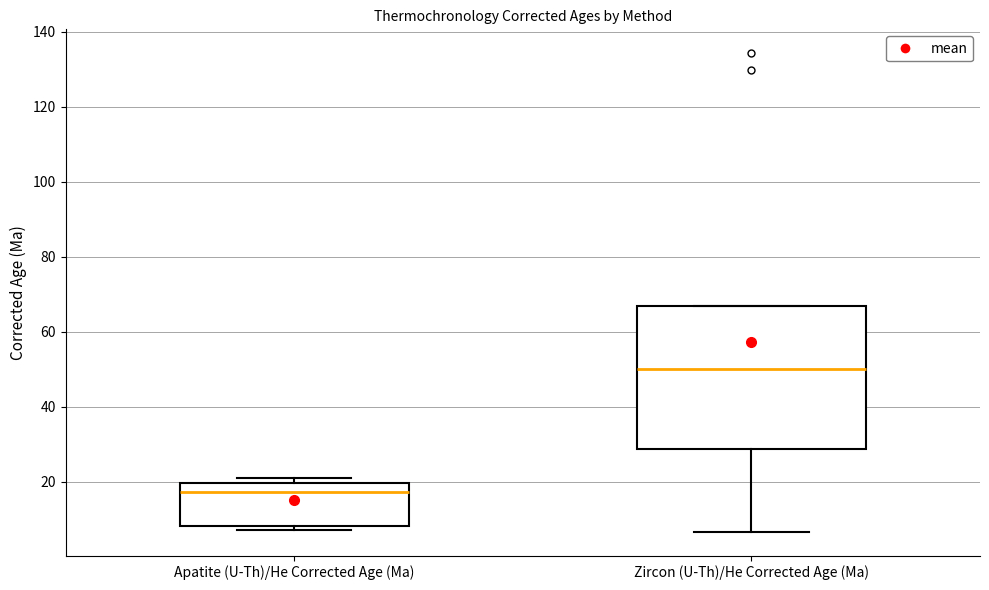

Comparing the boxes themselves (not the whiskers), which one is the tallest?

Zircon (U-Th)/He Corrected Age (Ma)